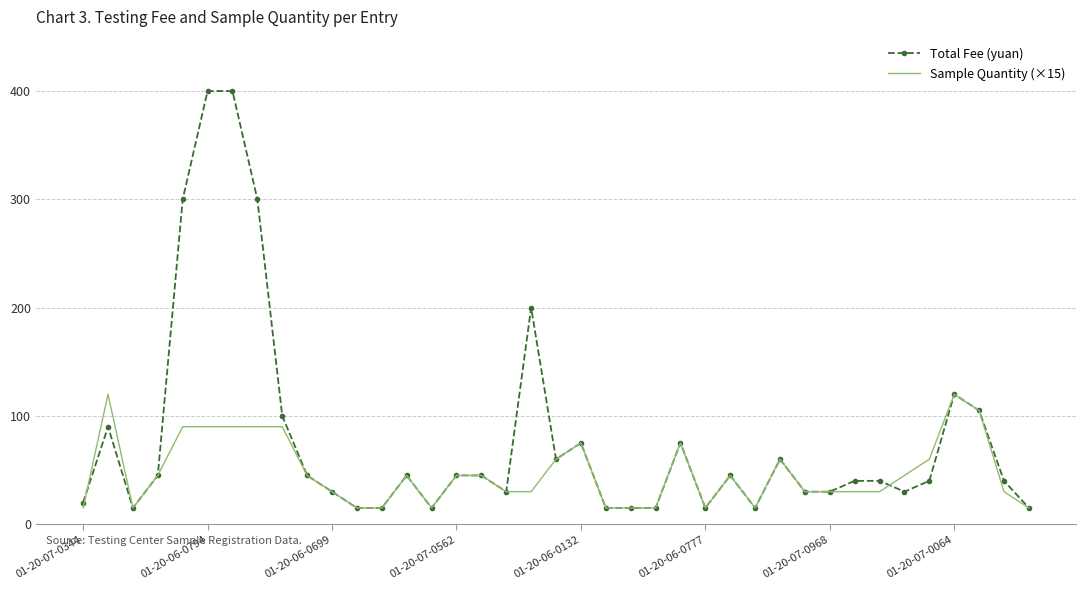

At how many categories does at least one series exceed 152?

5